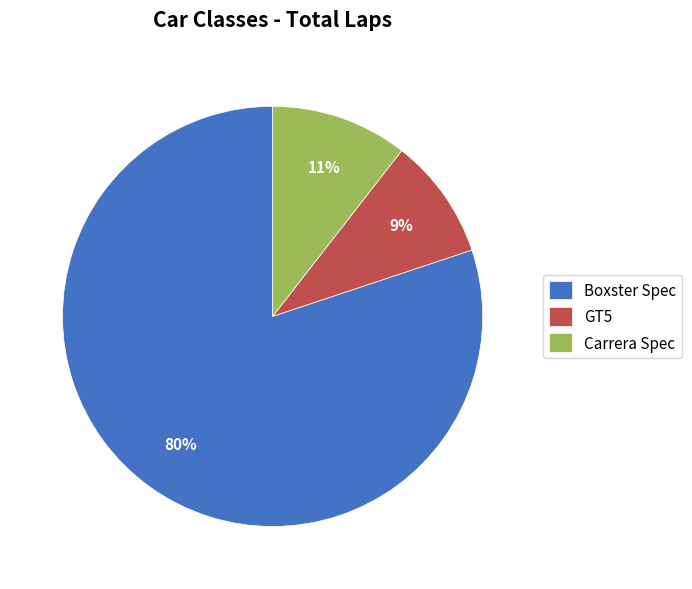

To the nearest percent, what portion does GT5 represent?

9%